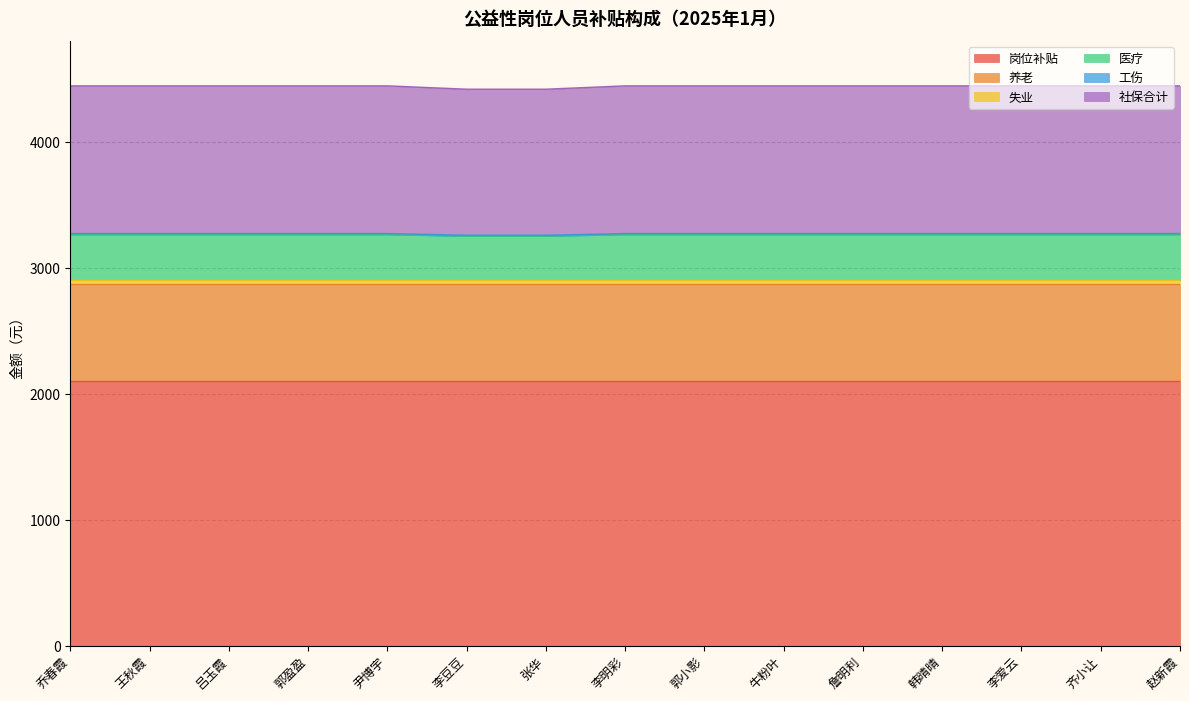

What is the approximate value of 失业 at 詹明利?

33.7